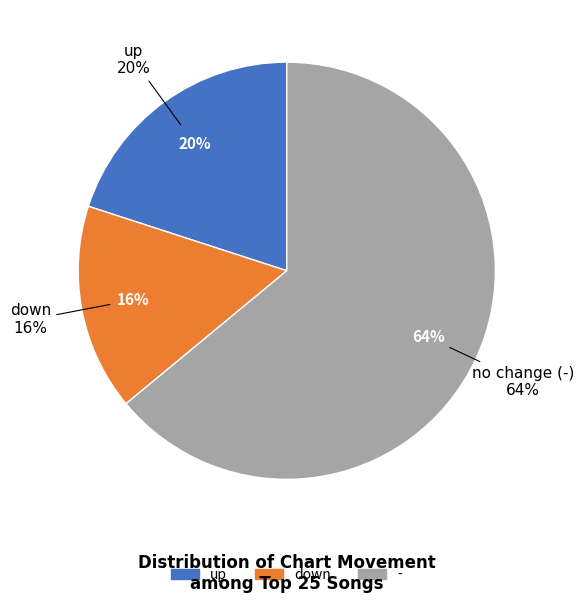

To the nearest percent, what is the average slice percentage?

33%